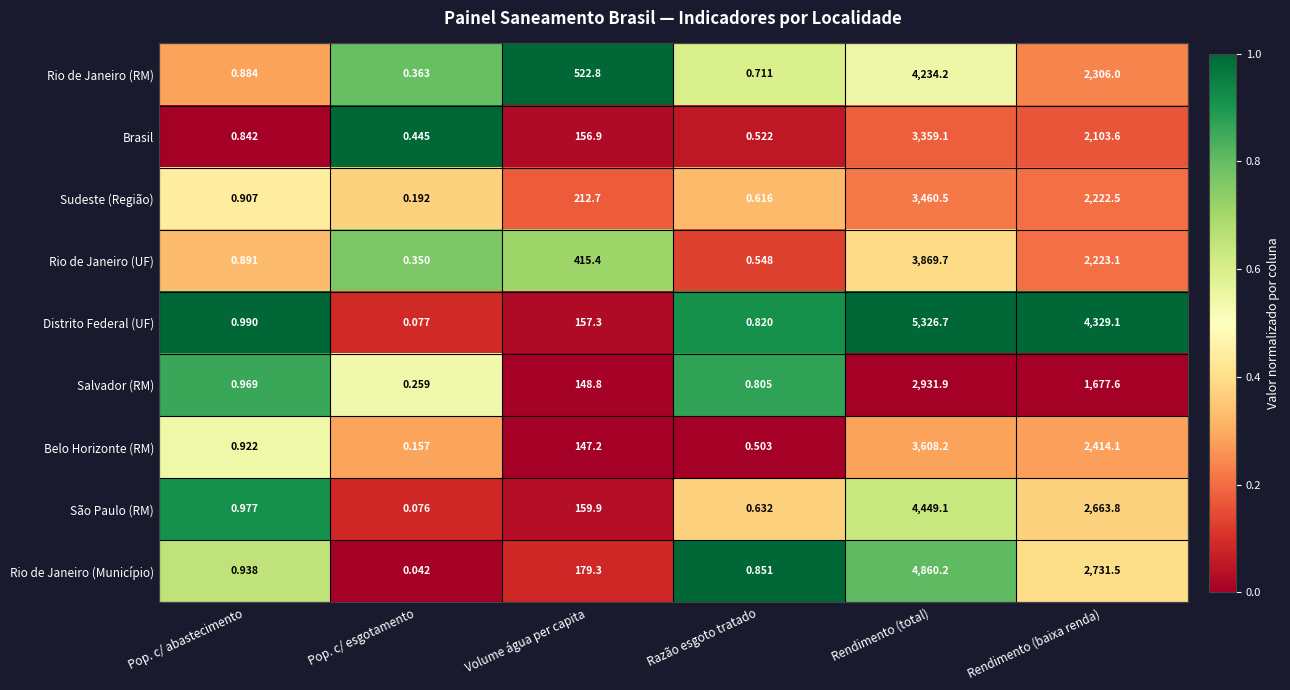

Rank the series at Pop. c/ esgotamento from highest to lowest value.

Brasil, Rio de Janeiro (RM), Rio de Janeiro (UF), Salvador (RM), Sudeste (Região), Belo Horizonte (RM), Distrito Federal (UF), São Paulo (RM), Rio de Janeiro (Município)